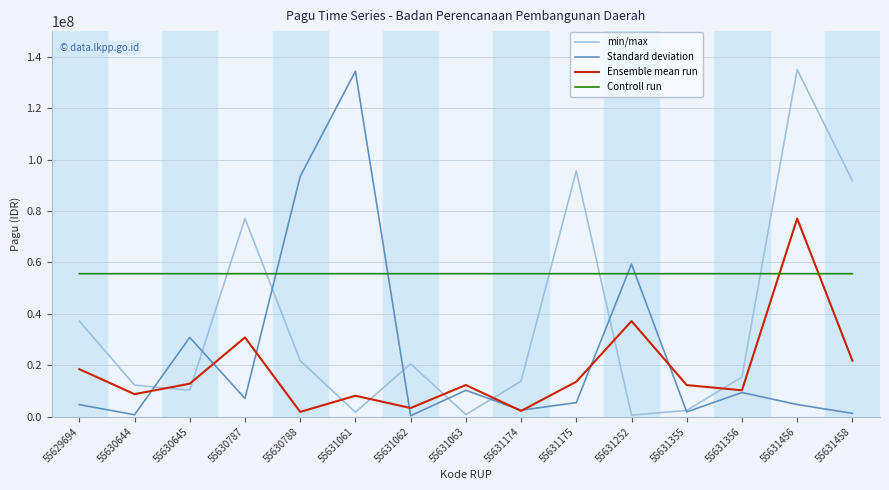

What is the difference between the maximum and minimum values in the Ensemble mean run series?

75225000